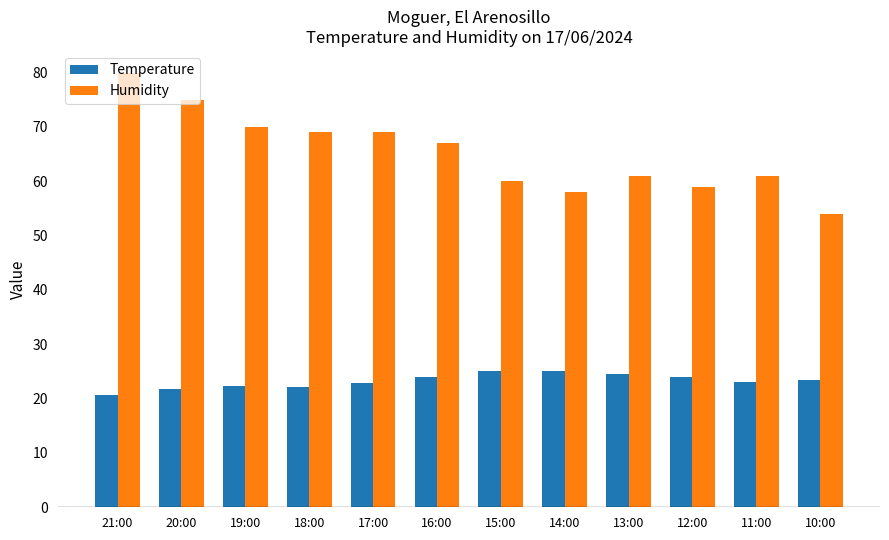

What is the sum of all Humidity values?

783.0